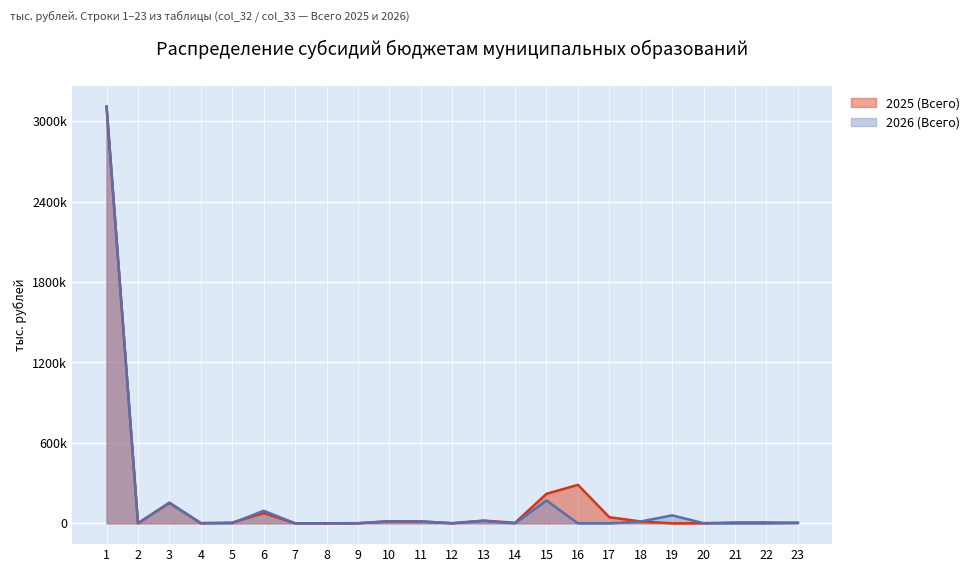

Is it true that 2025 (Всего) equals 220000.0 at 15?

True